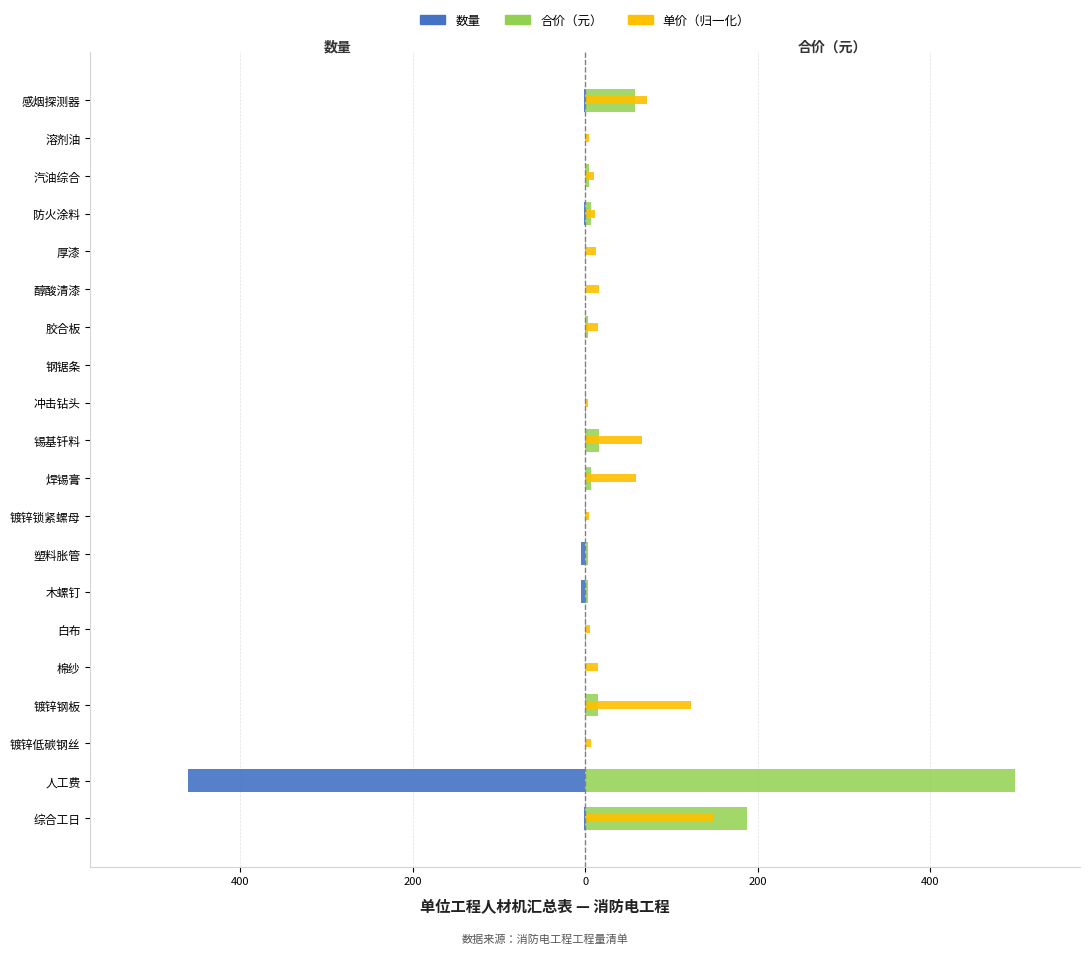

What is the spread (max minus min) of values at 汽油综合?

10.4